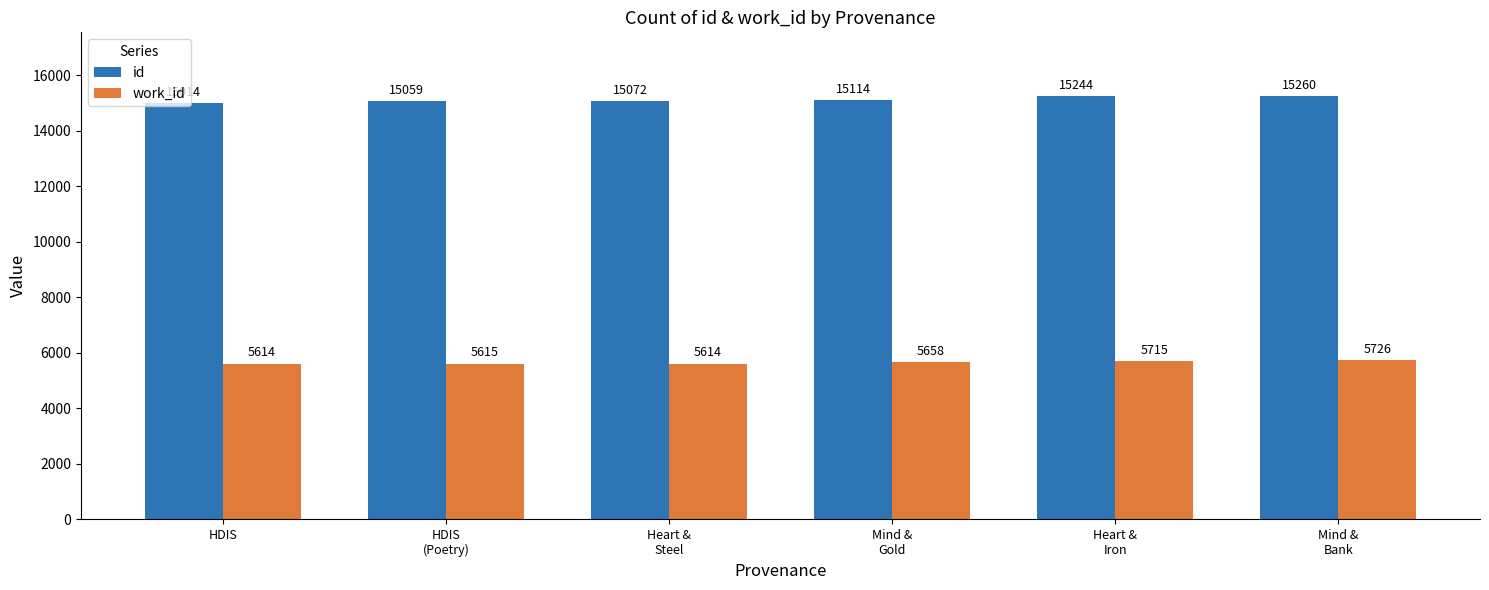

Which label corresponds to the largest value in the chart?

Mind &
Bank